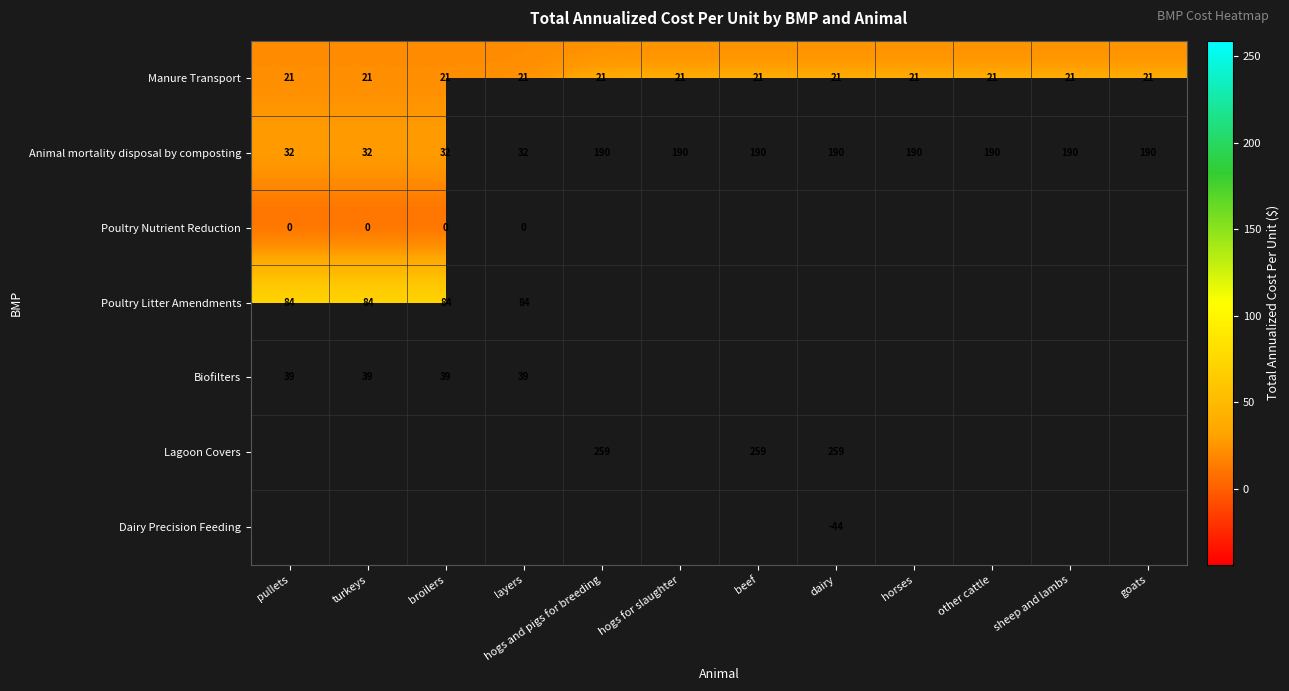

The value of row_0 at layers is 10.0. True or false?

False